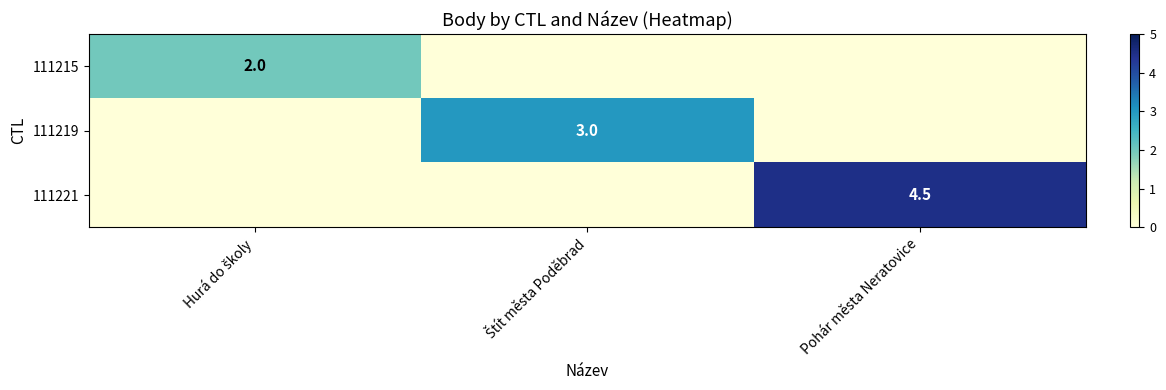

The 111221 series shows 1.0 at Pohár města Neratovice. True or false?

False